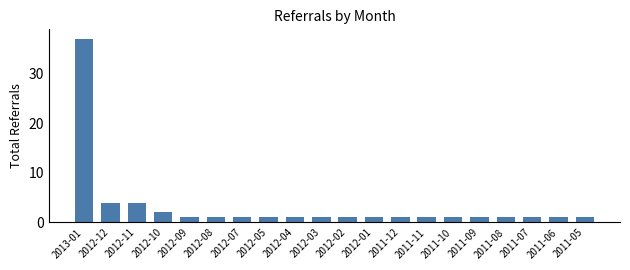

What is the greatest value displayed?

37